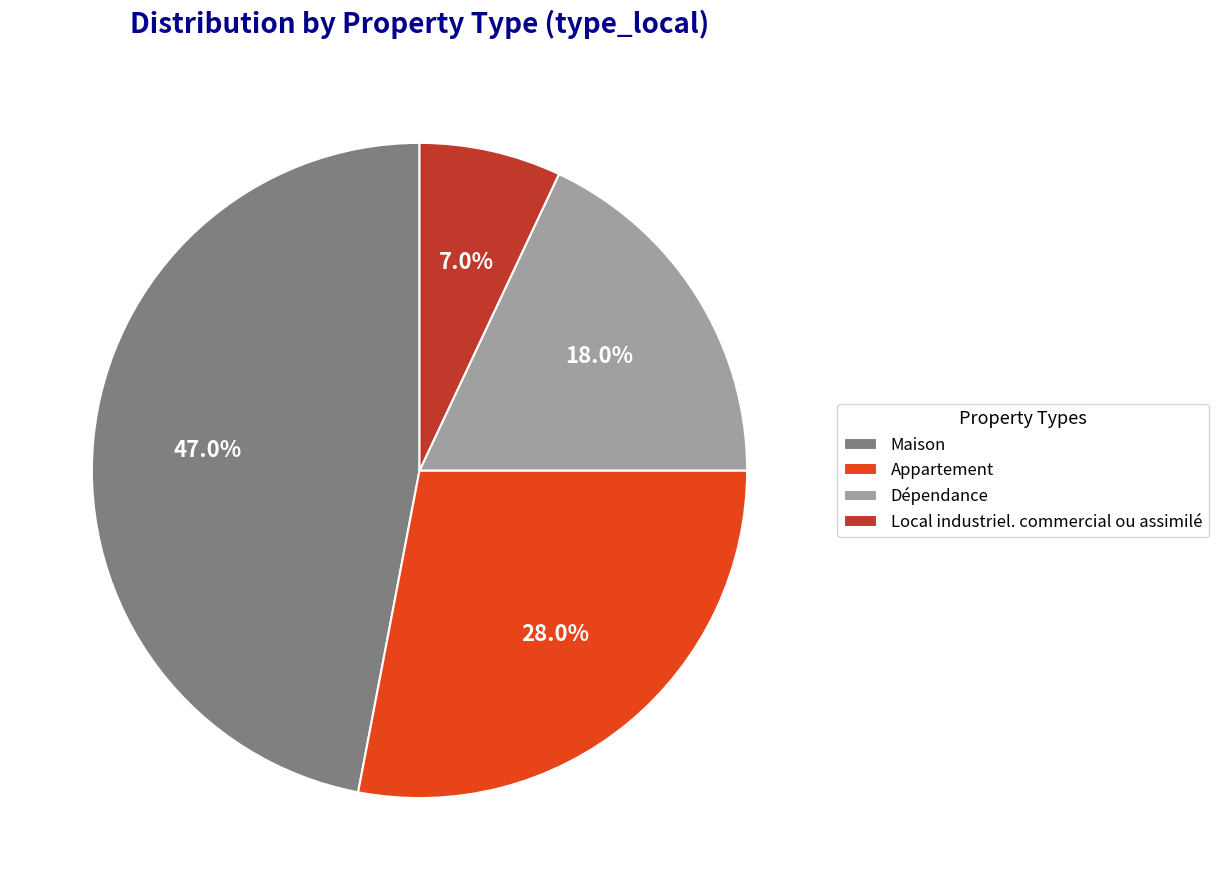

To the nearest percent, what percentage of the pie is Maison?

47%